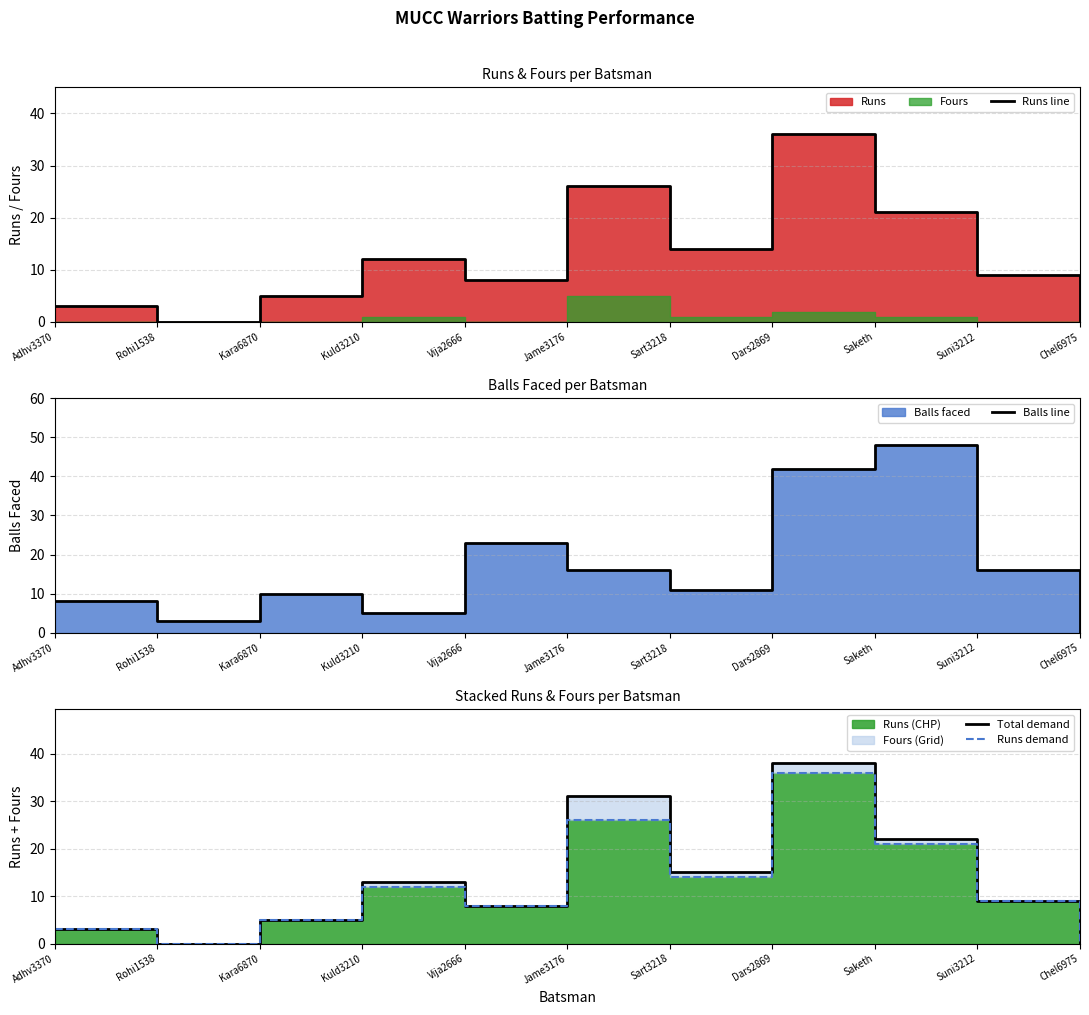

What is the label of the 9th point from the right?

Kara6870